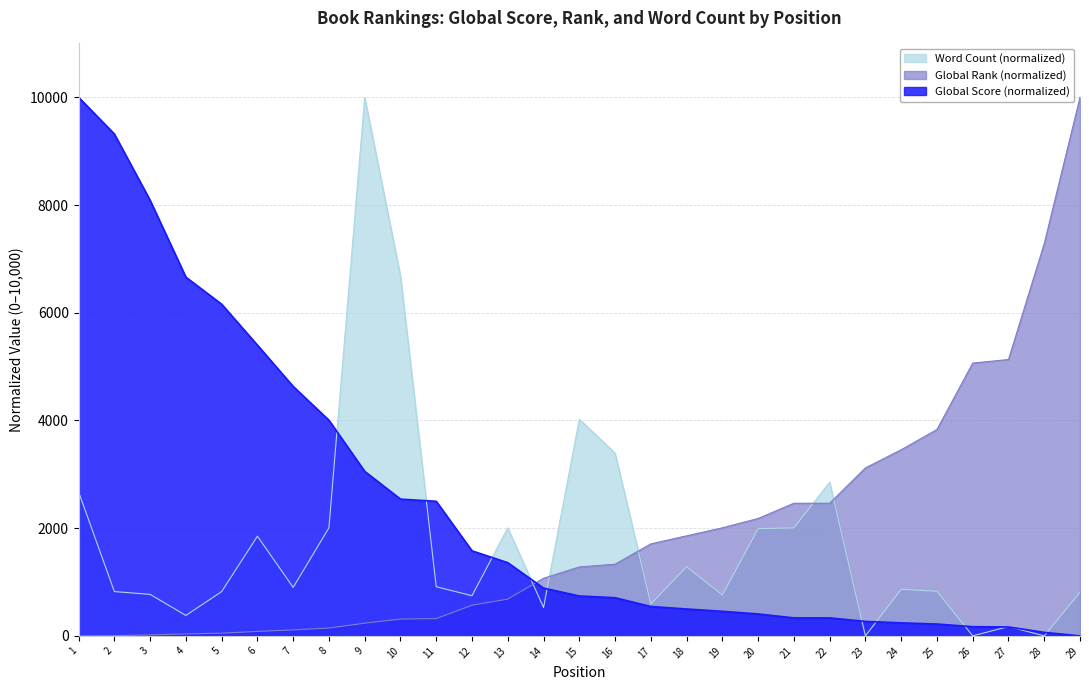

At which label is Word Count closest to 5000?

15